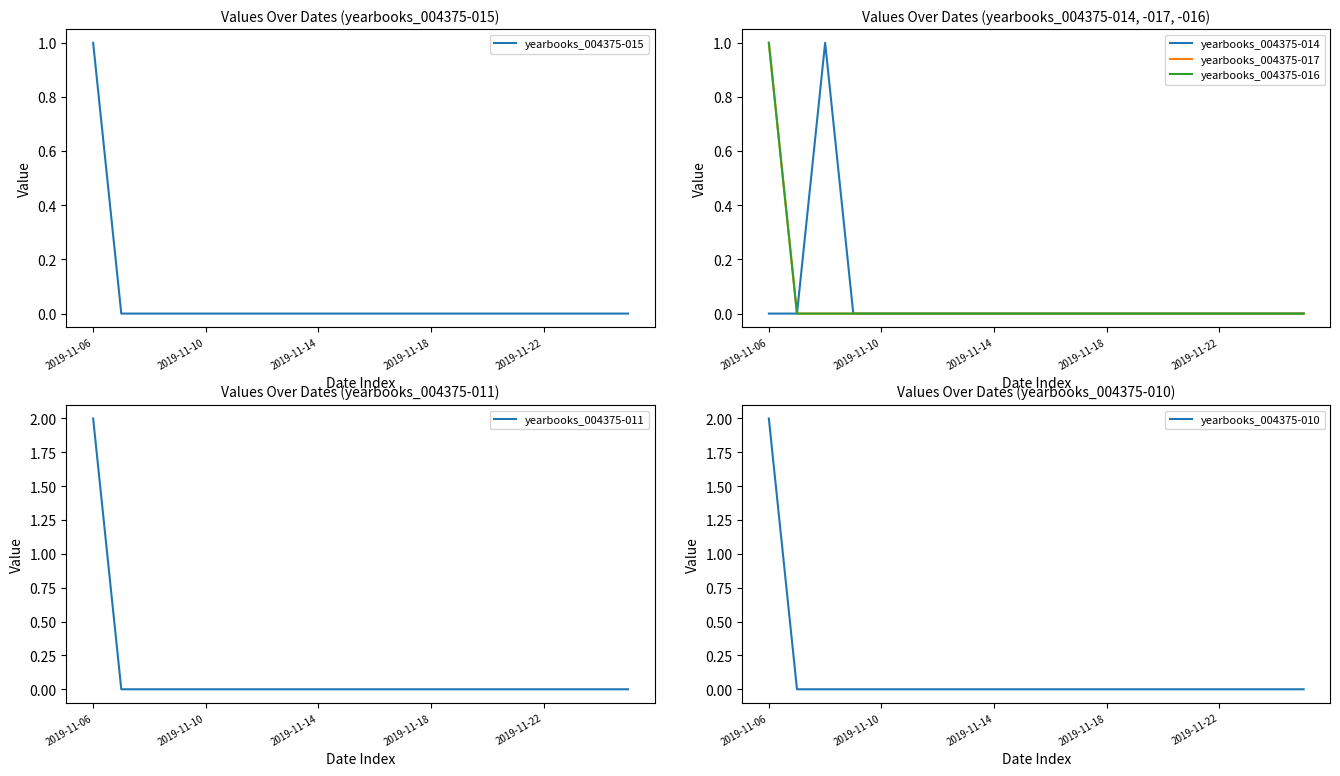

True or false: yearbooks_004375-017 and yearbooks_004375-014 cross at least once.

False